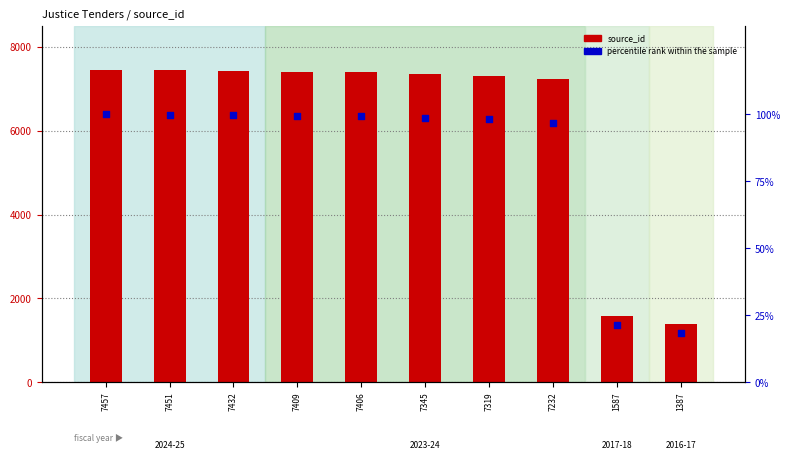

Which series has the largest Y range (max minus min)?

source_id